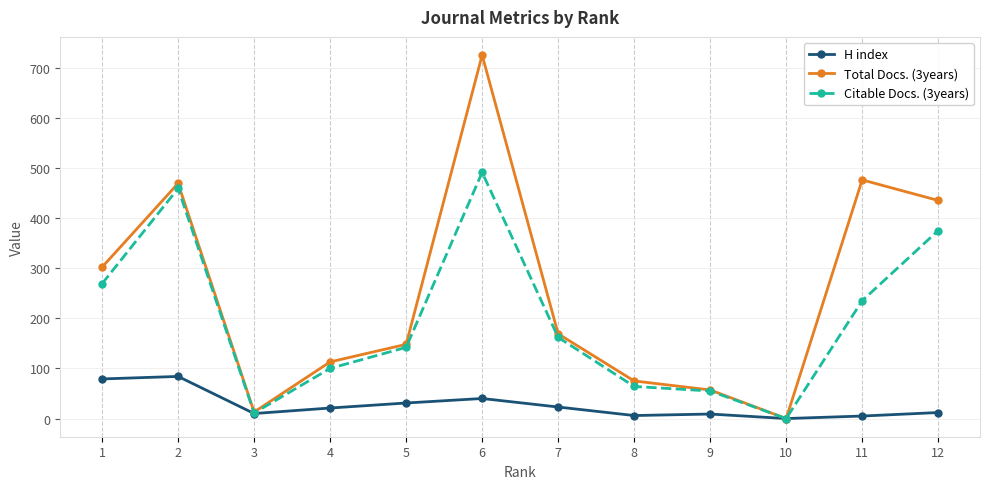

What is the greatest value displayed?

725